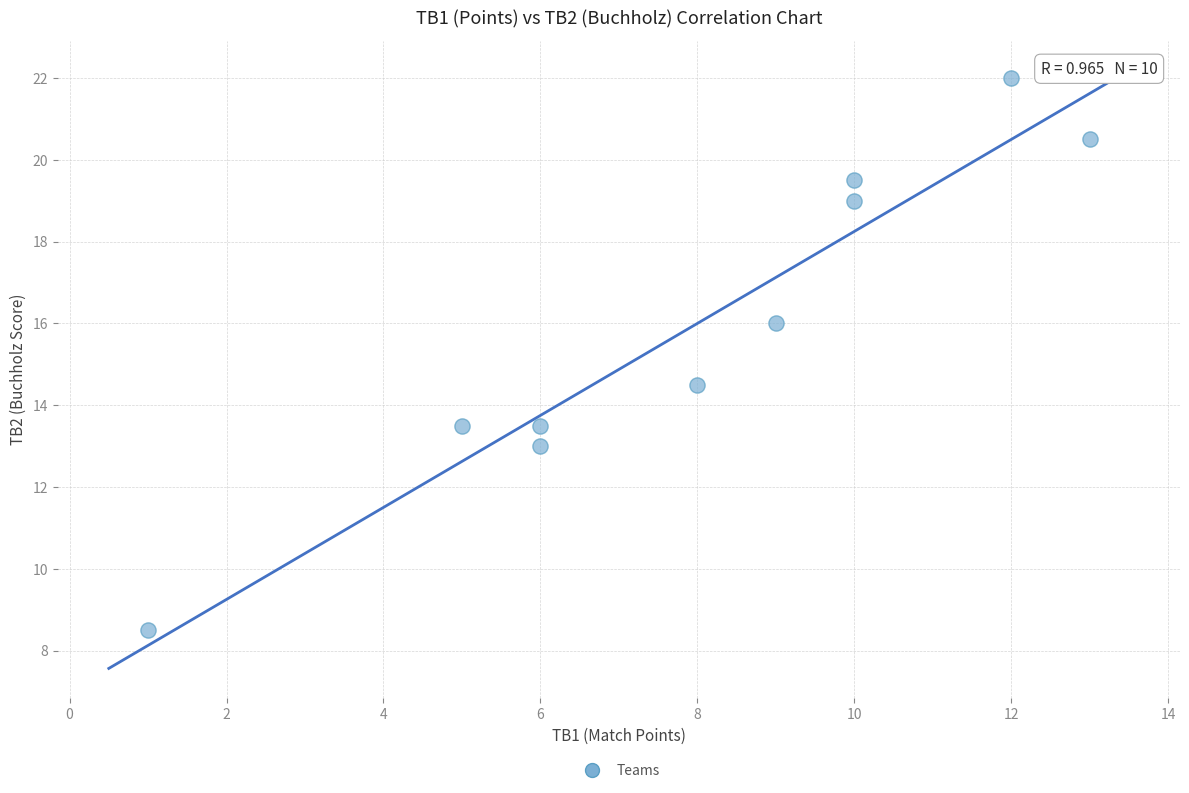

What Y value in the scatter plot is closest to 15?

14.5